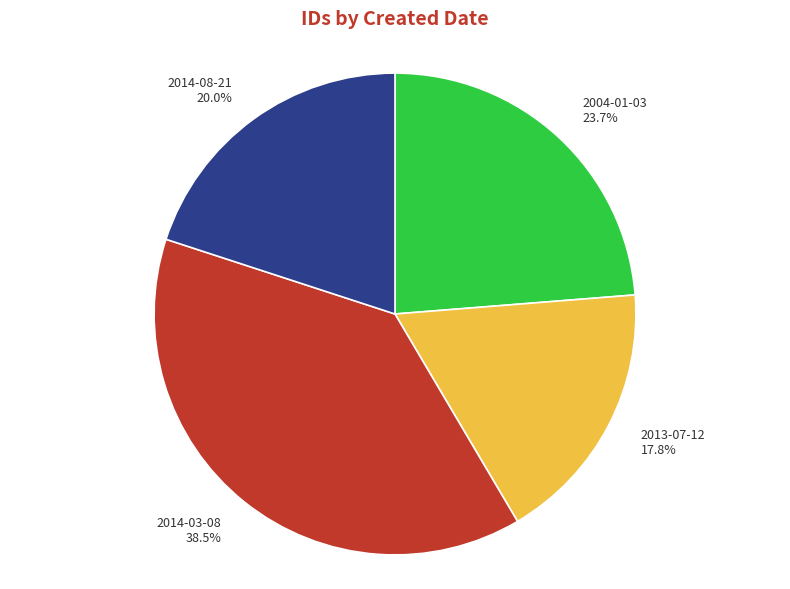

To the nearest percent, what is the combined percentage of 2014-08-21 and 2014-03-08?

58%